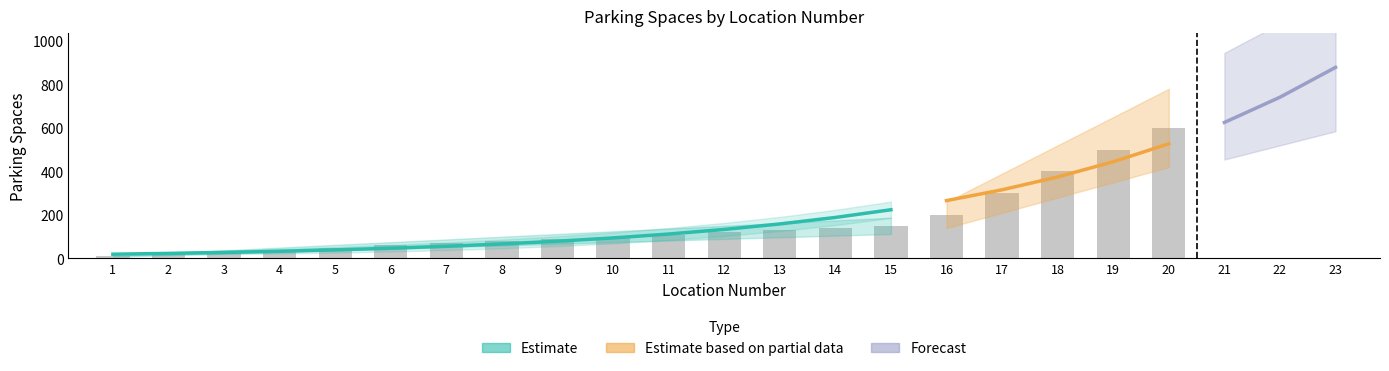

How many series are shown in this chart?

3